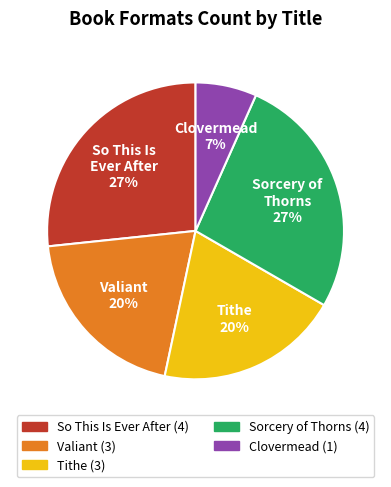

What is the smallest slice in the pie chart?

Clovermead